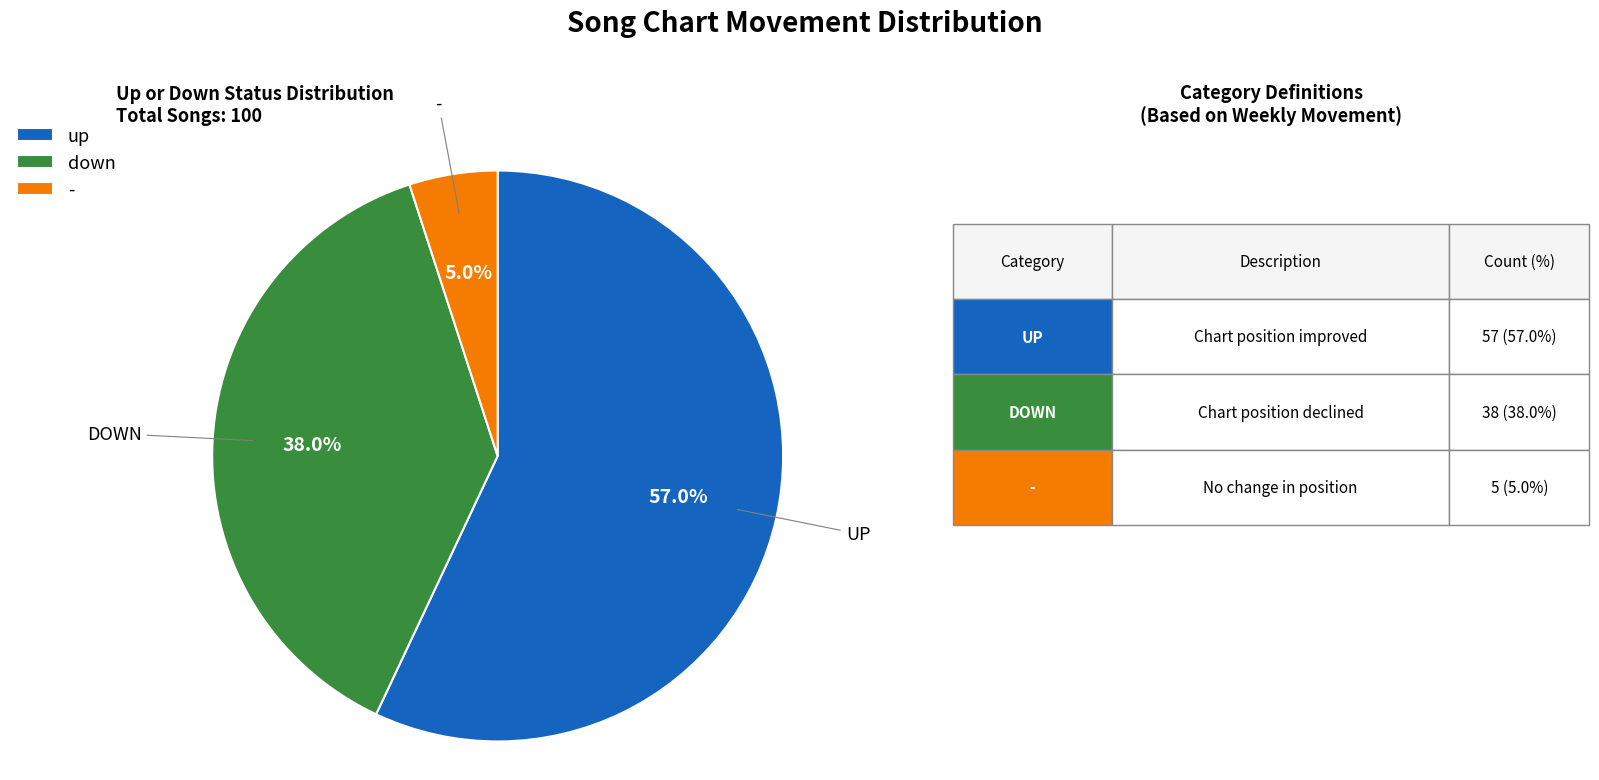

What percentage is the down slice, to the nearest percent?

38%